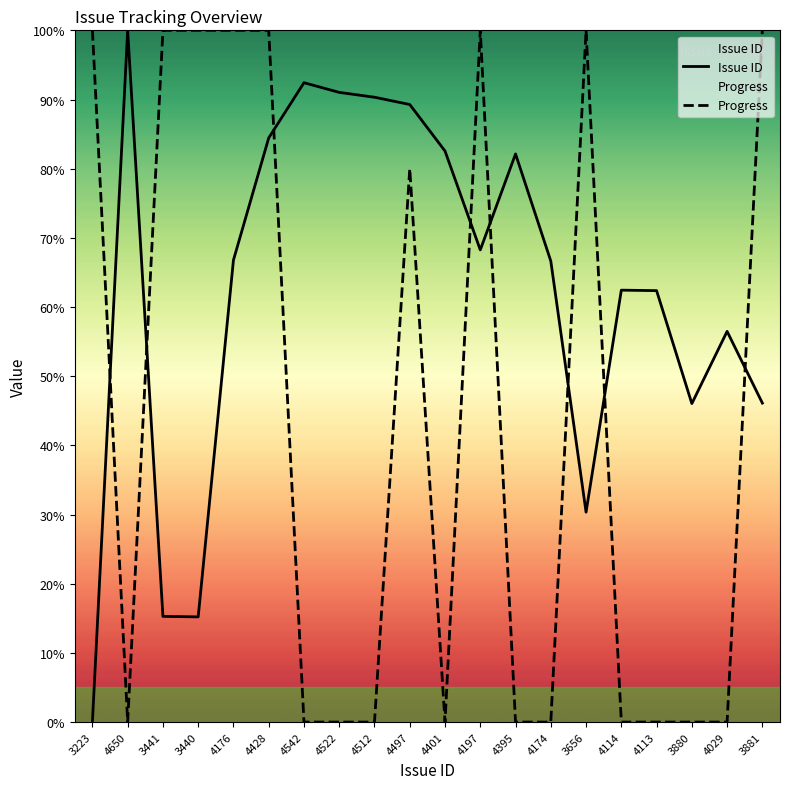

What are all the series names shown in the legend?

Issue ID, Progress